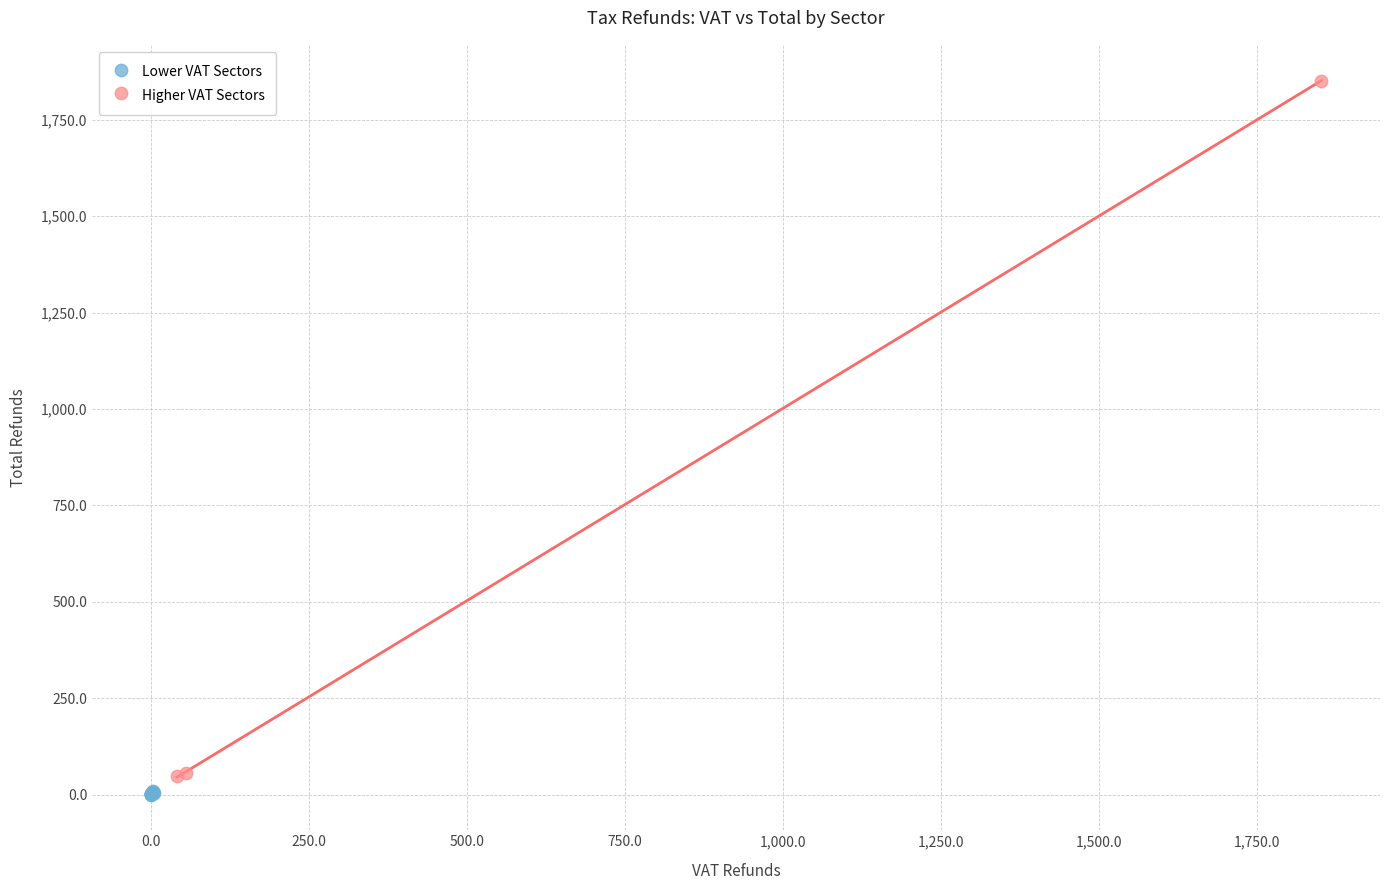

Which series reaches the maximum Y coordinate?

Higher VAT Sectors